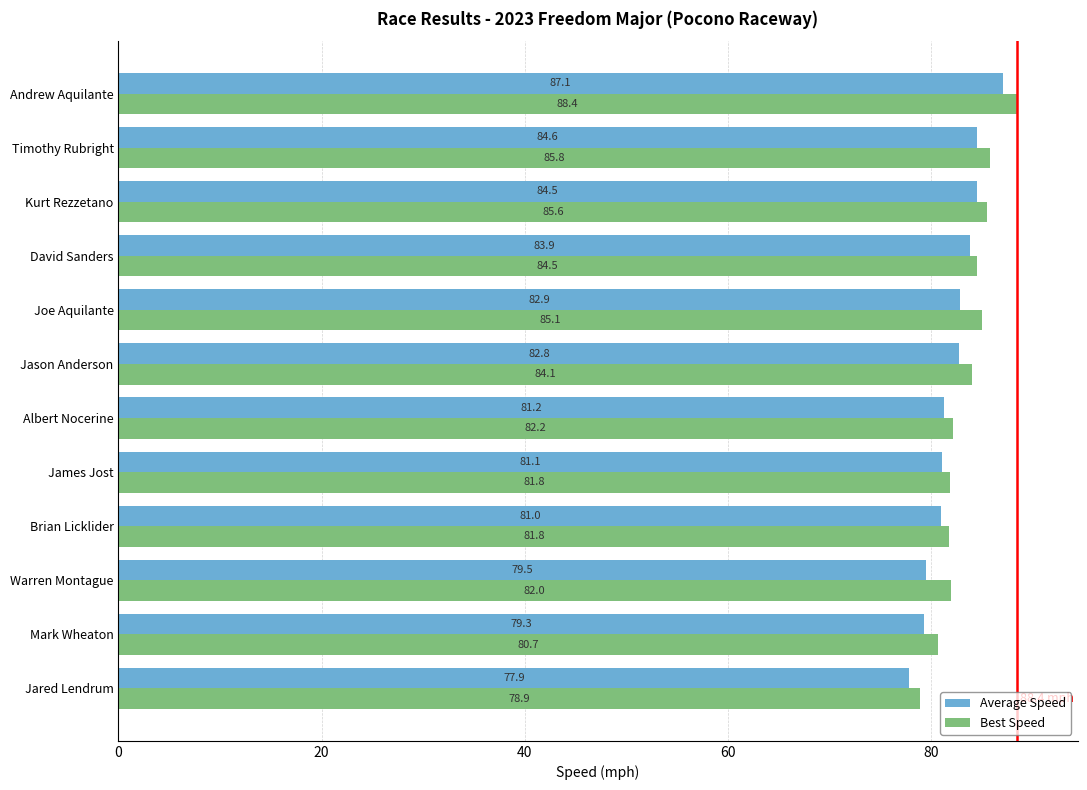

Where is Best Speed nearest to the value 83?

Albert Nocerine